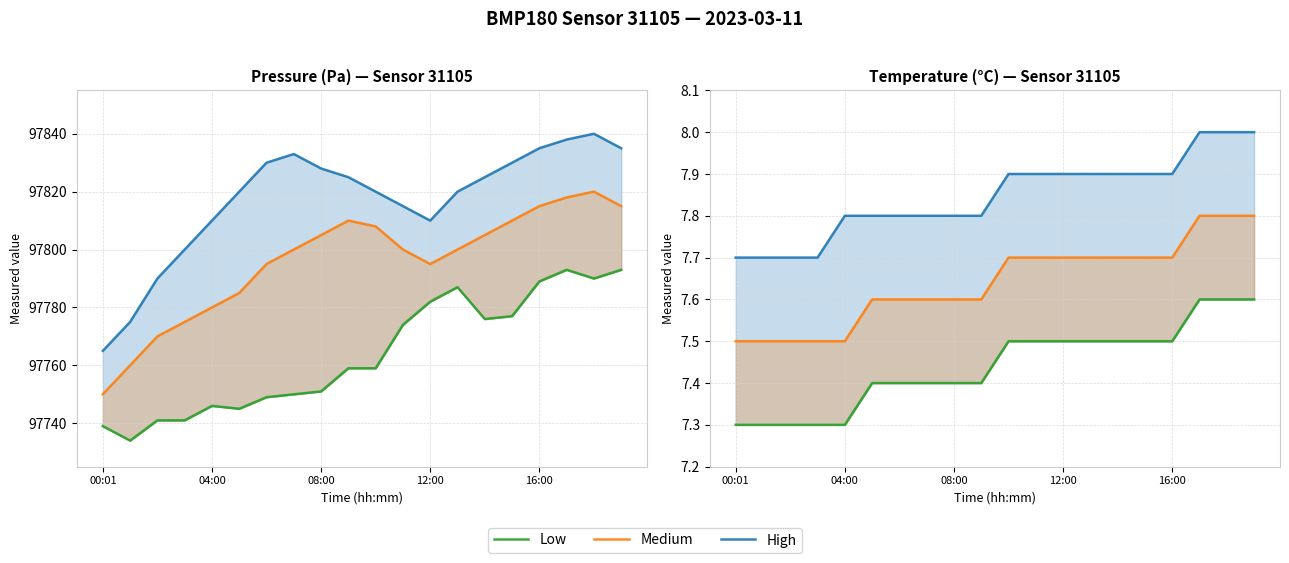

What is the value of the Medium point at the 1st from the left?

7.5